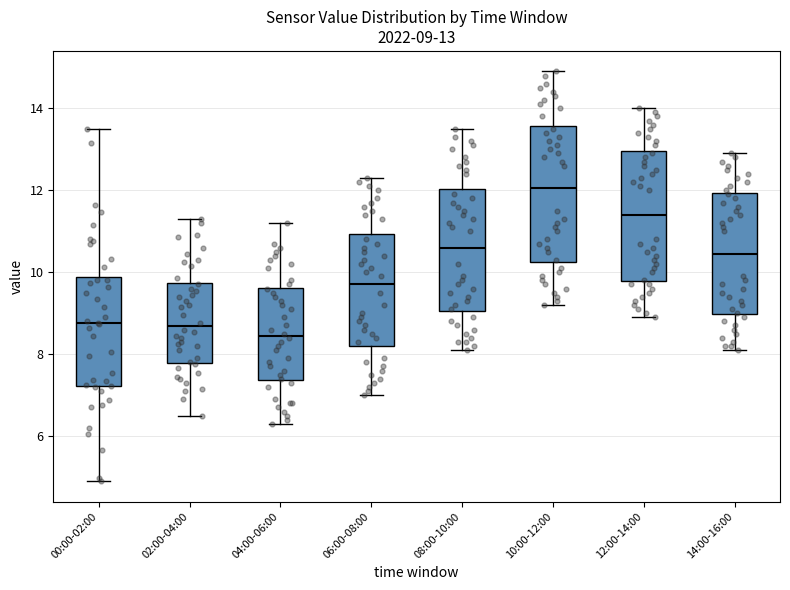

Which box's median line is the lowest?

04:00-06:00